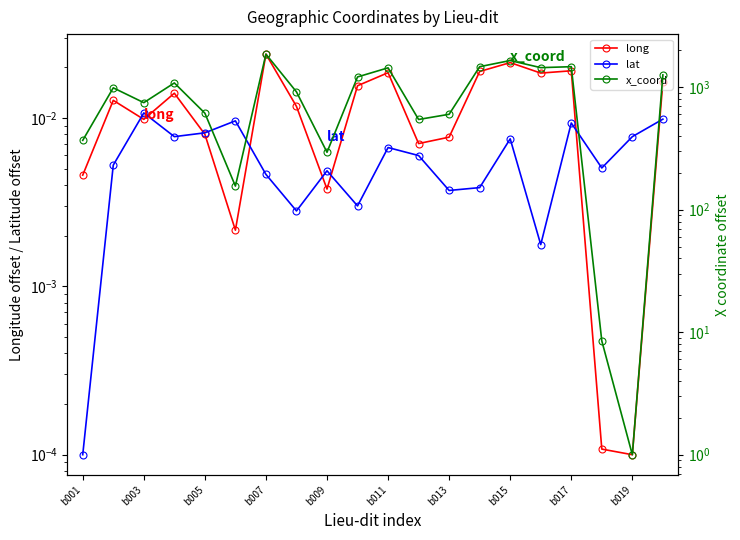

In long, how many points are higher than both neighbors (excluding endpoints)?

6